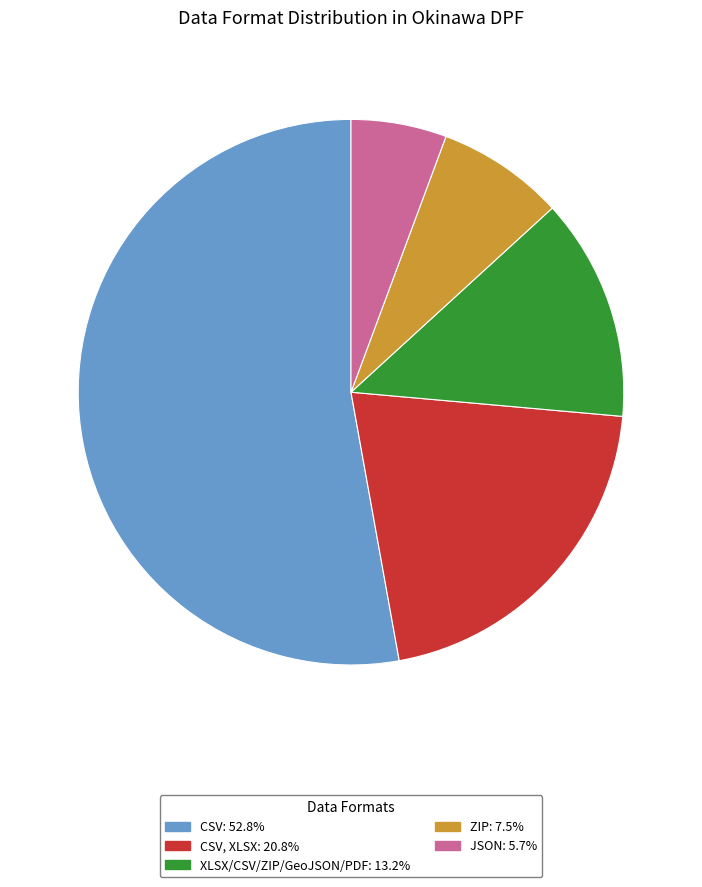

Is there a majority slice in this chart?

Yes